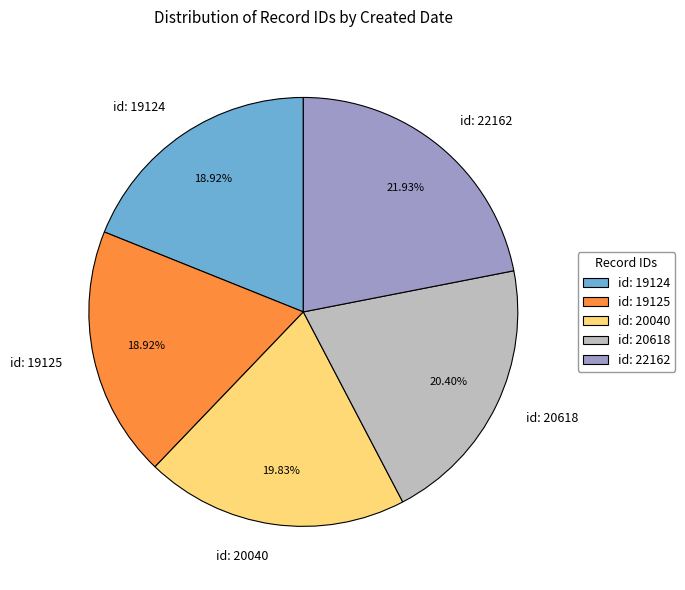

Is the sum of id: 19125 and id: 20618 greater than half?

No